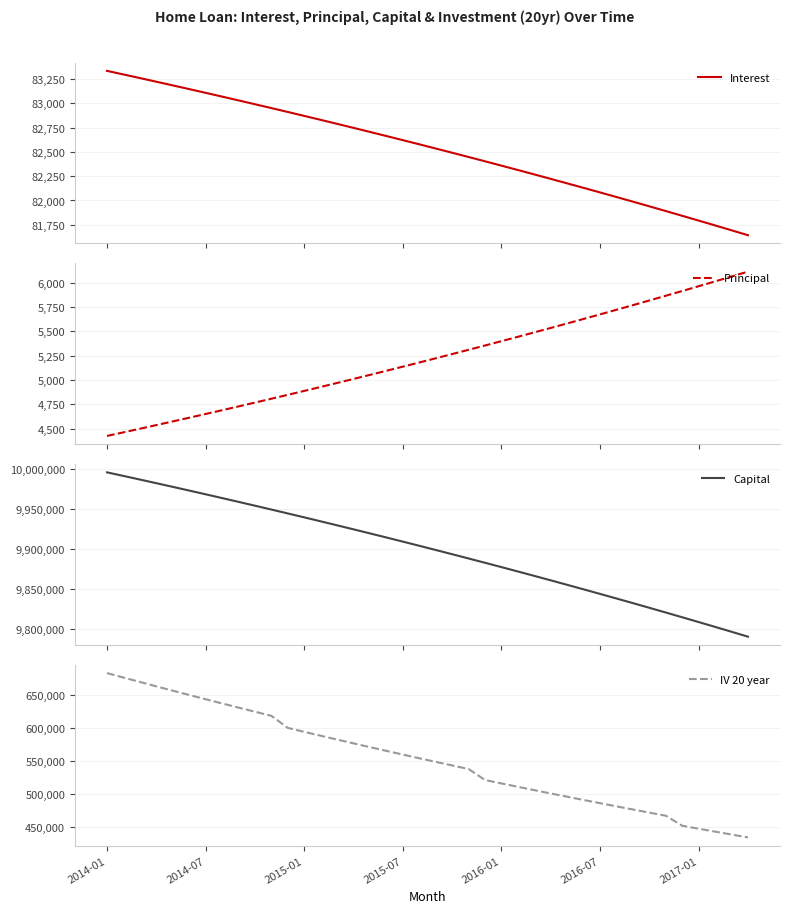

What is the spread (max minus min) of values at 32?

9826993.4